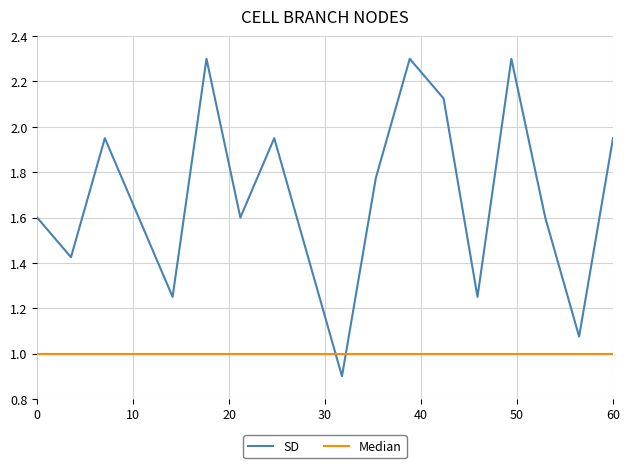

Which series has the largest range (max minus min)?

SD